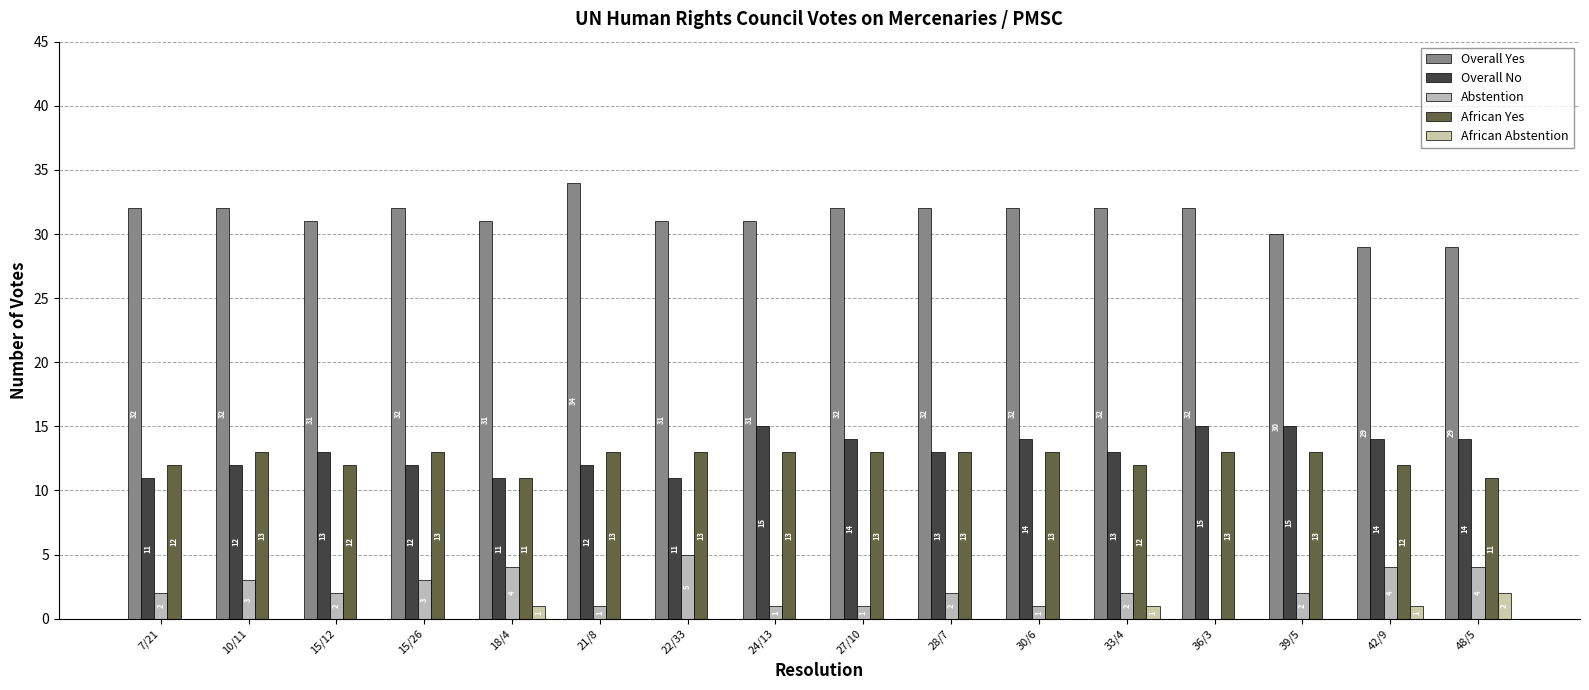

Does the chart contain stacked bars?

No